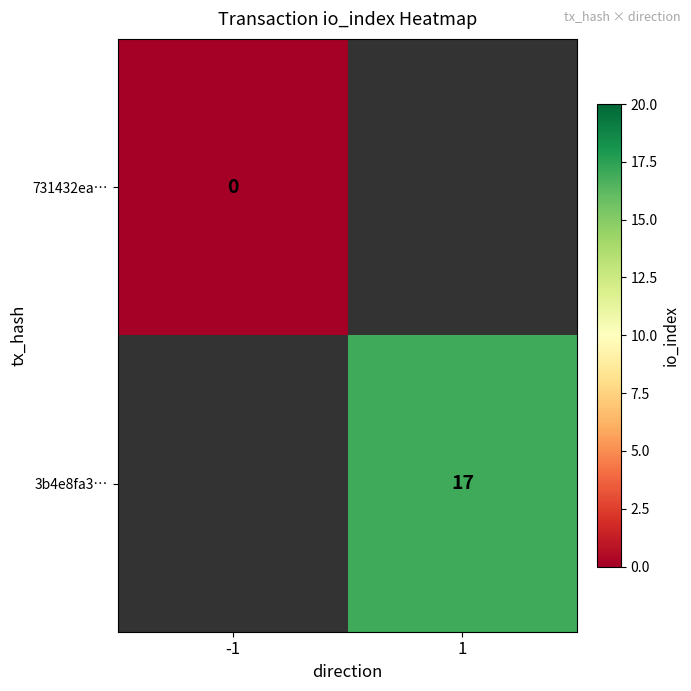

Is the value of 731432ea… at -1 greater than the value of 3b4e8fa3… at 1?

No